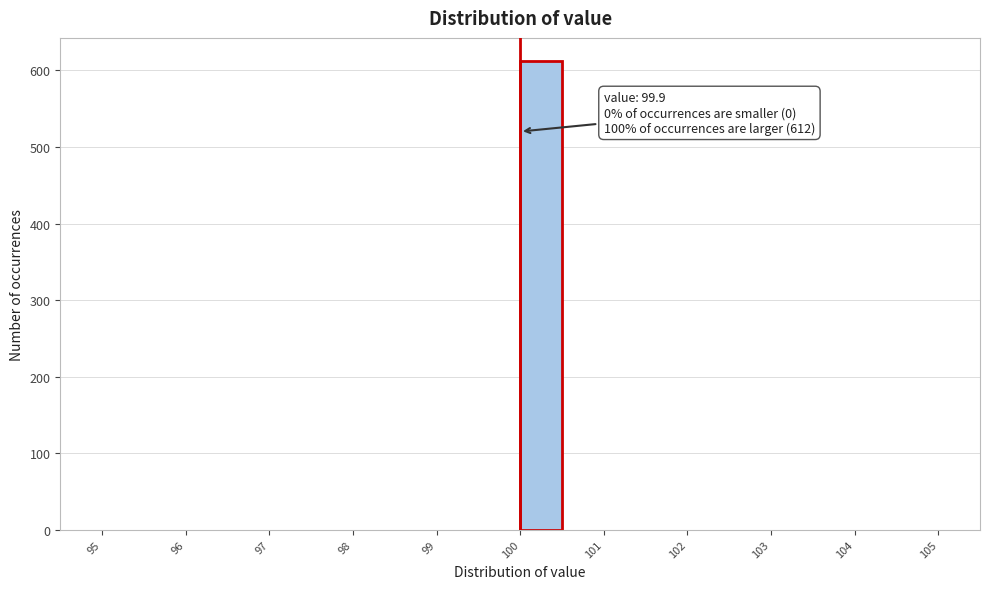

Over which range of the x-axis is the bar tallest?

99.9 to 100.4